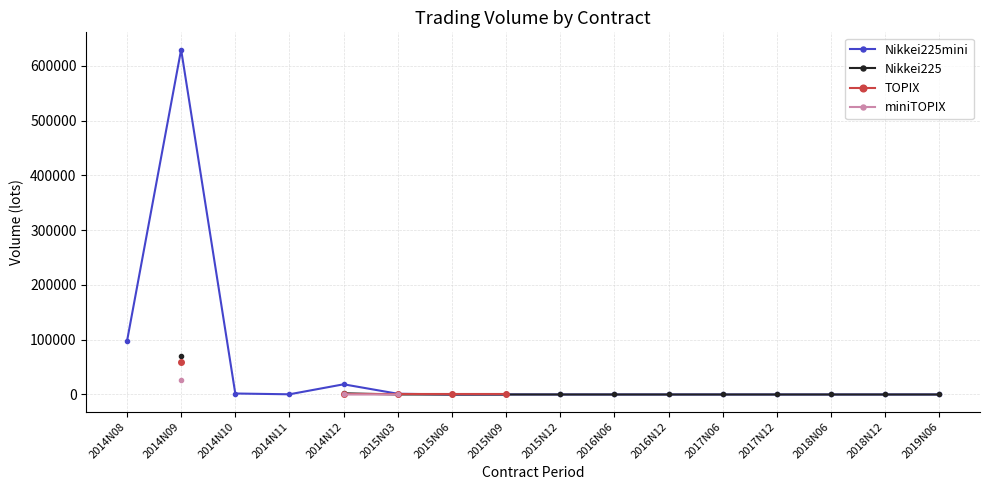

True or false: Nikkei225 and miniTOPIX intersect in this chart.

False